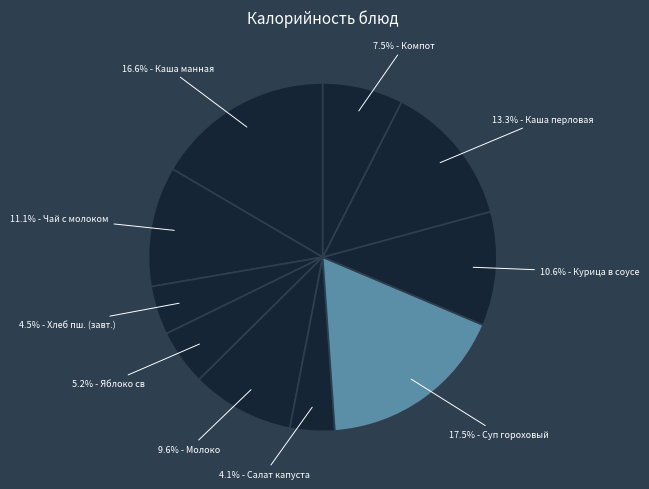

Is there any slice that represents more than half of the pie?

No